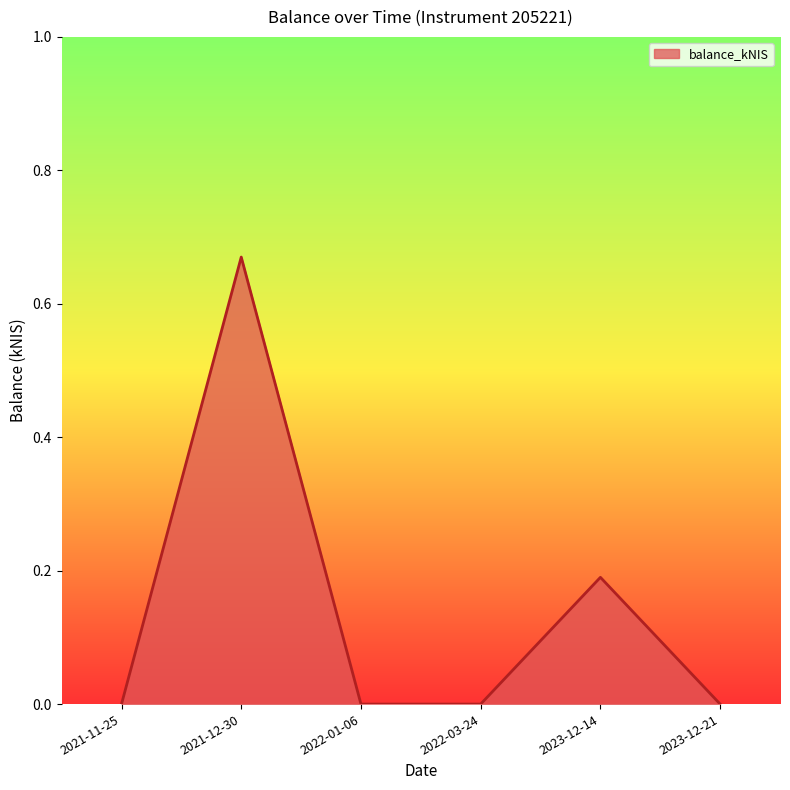

Does the chart have visible grid lines?

No